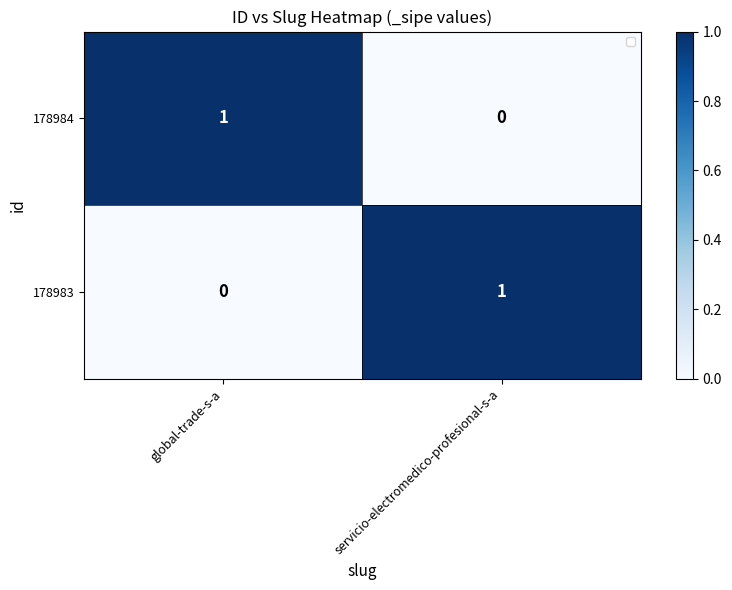

Rank the series at global-trade-s-a from lowest to highest value.

178983, 178984